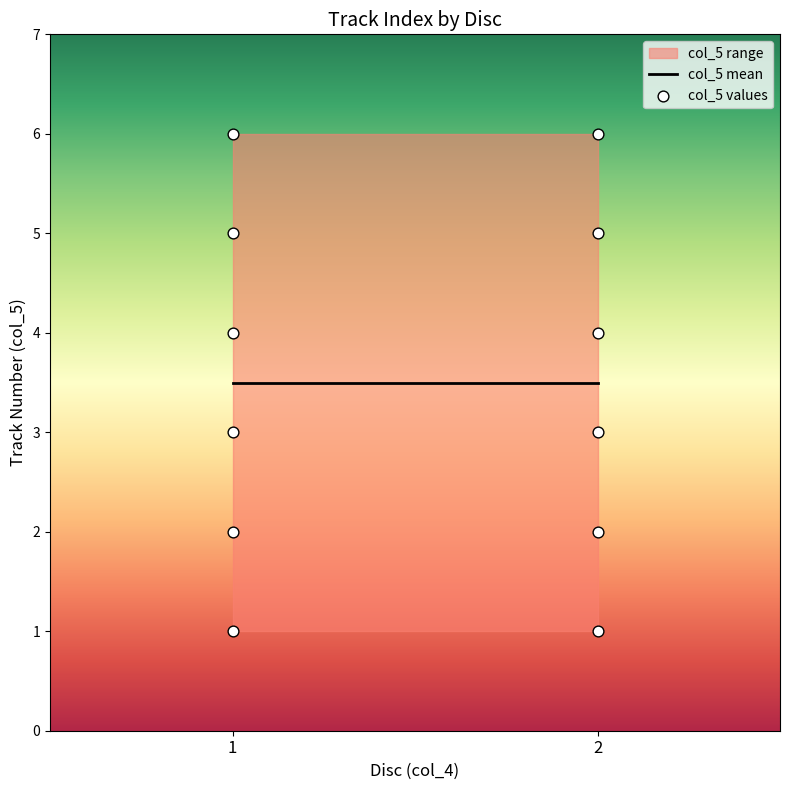

What is the average Y value?

4